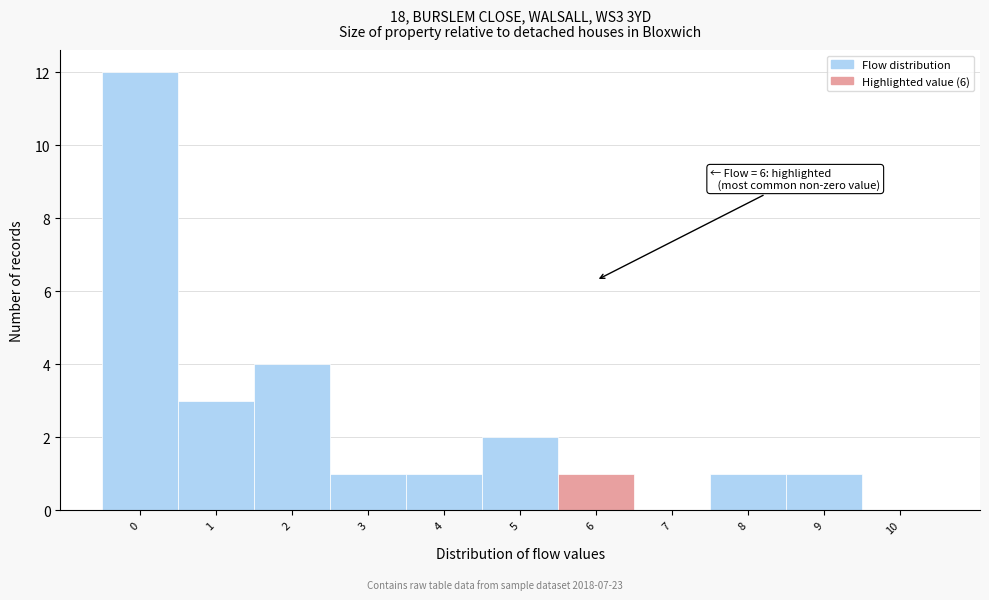

Over which range of the x-axis is the bar tallest?

-0.5 to 0.5